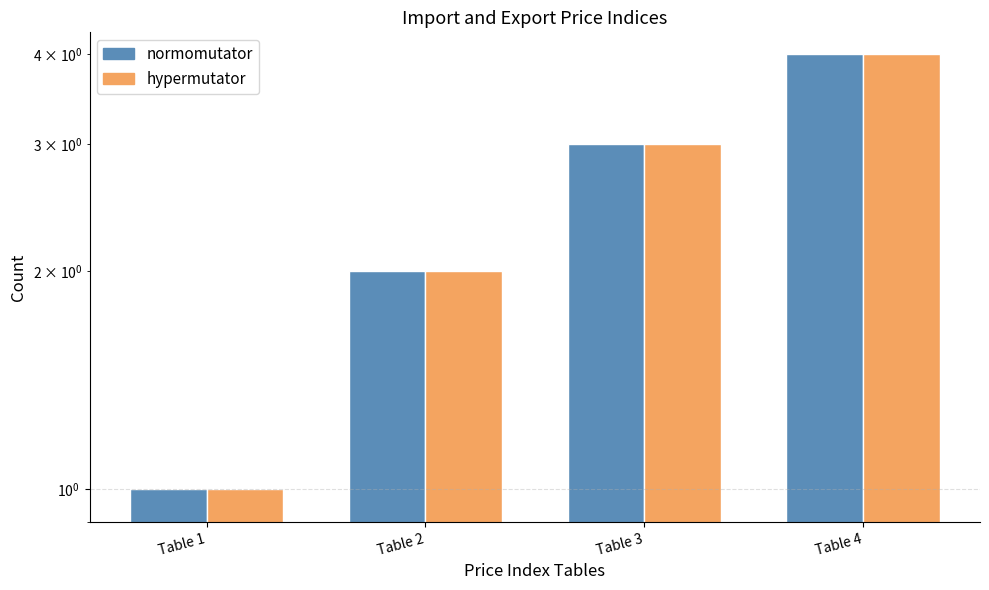

How many values in the hypermutator series are below 3?

2